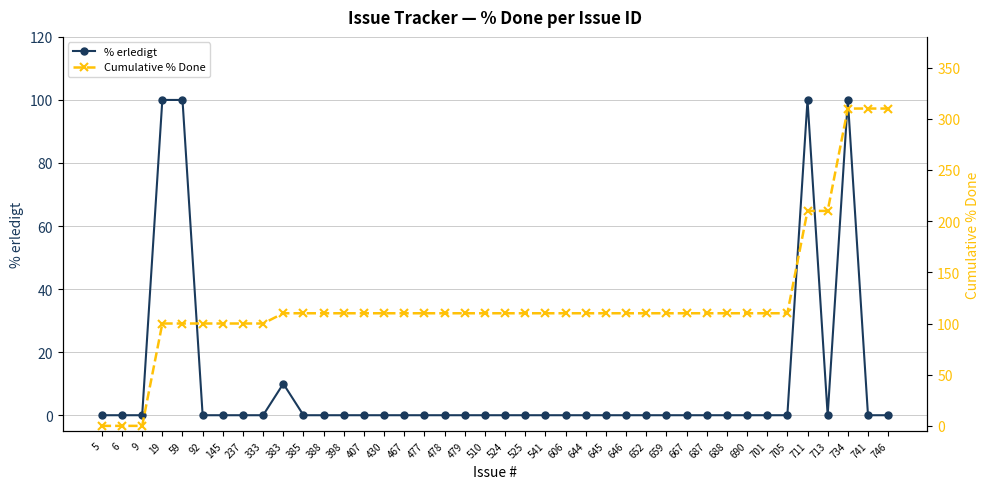

Is the value of Cumulative % Done at 430 greater than the value of % erledigt at 652?

Yes